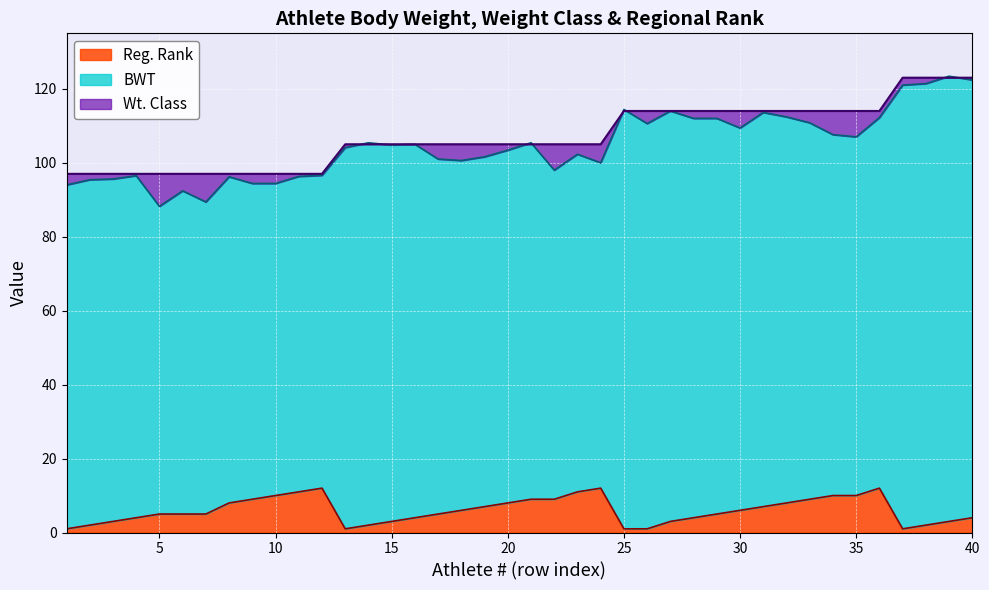

Reading right to left, extract all data points from this chart.

BWT: 40=122.4	39=123.4	38=121.4	37=121.0	36=112.2	35=107.0	34=107.6	33=110.8	32=112.4	31=113.6	30=109.4	29=112.0	28=112.0	27=114.0	26=110.6	25=114.4	24=100.0	23=102.3	22=98.0	21=105.4	20=103.4	19=101.6	18=100.6	17=101.0	16=105.0	15=104.8	14=105.4	13=104.1	12=96.6	11=96.3	10=94.4	9=94.4	8=96.2	7=89.4	6=92.4	5=88.2	4=96.5	3=95.6	2=95.4	1=94.0
Wt. Class: 40=123.0	39=123.0	38=123.0	37=123.0	36=114.0	35=114.0	34=114.0	33=114.0	32=114.0	31=114.0	30=114.0	29=114.0	28=114.0	27=114.0	26=114.0	25=114.0	24=105.0	23=105.0	22=105.0	21=105.0	20=105.0	19=105.0	18=105.0	17=105.0	16=105.0	15=105.0	14=105.0	13=105.0	12=97.0	11=97.0	10=97.0	9=97.0	8=97.0	7=97.0	6=97.0	5=97.0	4=97.0	3=97.0	2=97.0	1=97.0
Reg. Rank: 40=4.0	39=3.0	38=2.0	37=1.0	36=12.0	35=10.0	34=10.0	33=9.0	32=8.0	31=7.0	30=6.0	29=5.0	28=4.0	27=3.0	26=1.0	25=1.0	24=12.0	23=11.0	22=9.0	21=9.0	20=8.0	19=7.0	18=6.0	17=5.0	16=4.0	15=3.0	14=2.0	13=1.0	12=12.0	11=11.0	10=10.0	9=9.0	8=8.0	7=5.0	6=5.0	5=5.0	4=4.0	3=3.0	2=2.0	1=1.0